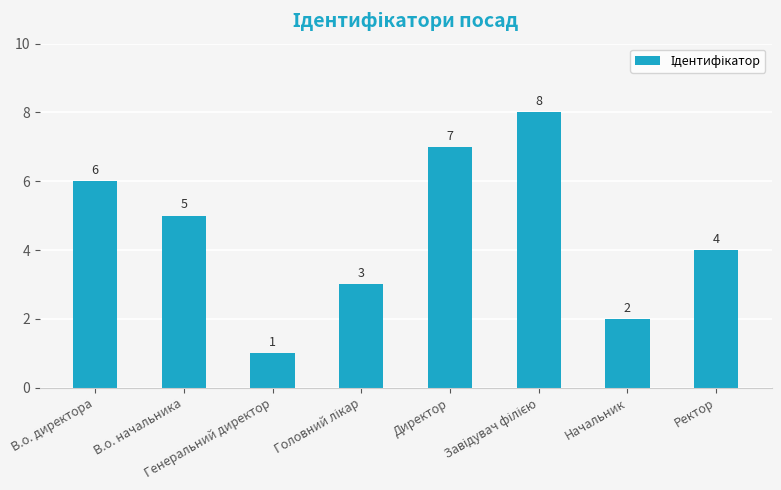

Reading left to right, what are all the values shown in this chart?

6	5	1	3	7	8	2	4